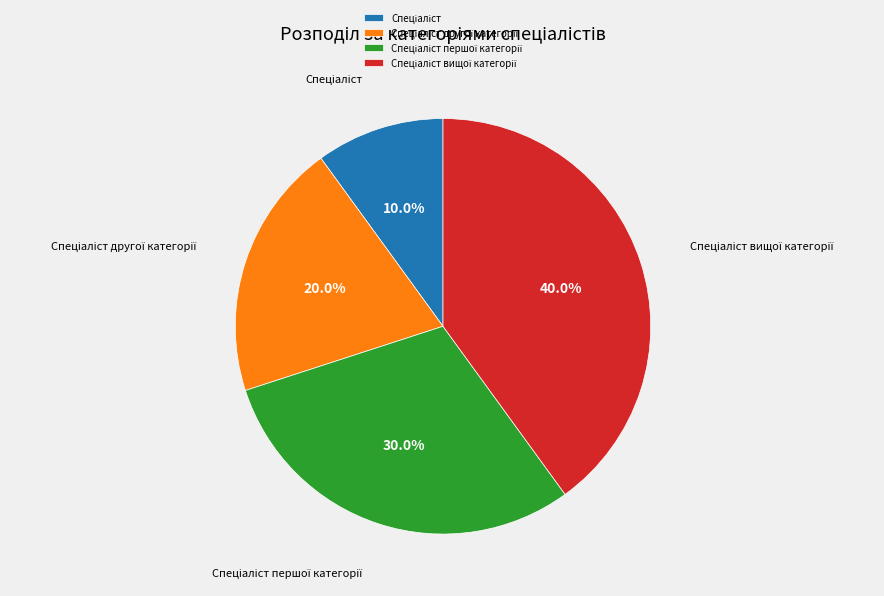

Is there a majority slice in this chart?

No